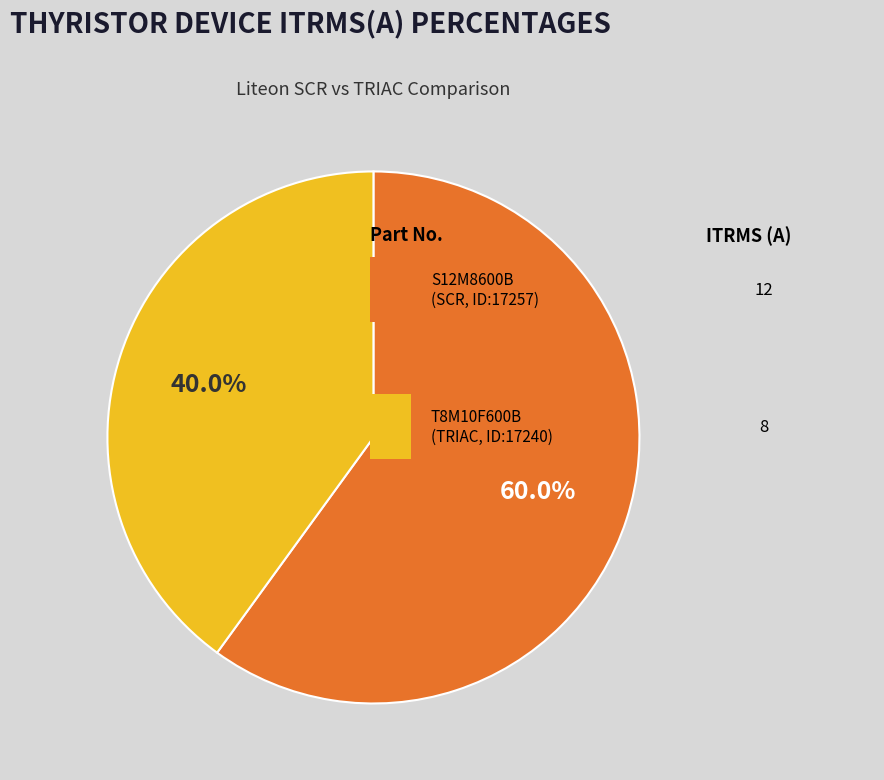

To the nearest percent, what is the difference between the largest and smallest slice percentages?

20%